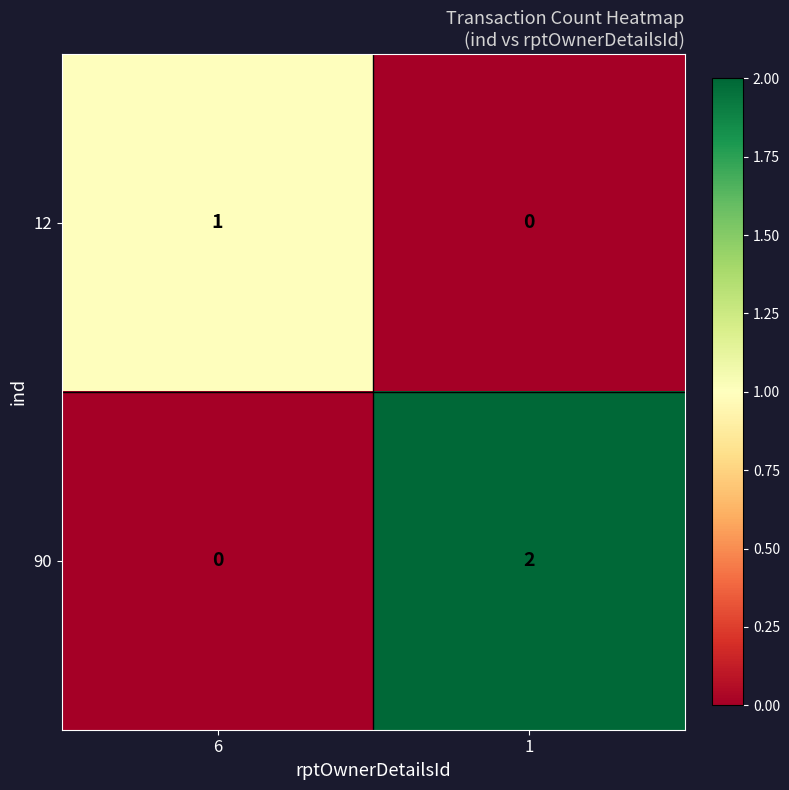

How many categories are shown in the chart?

2